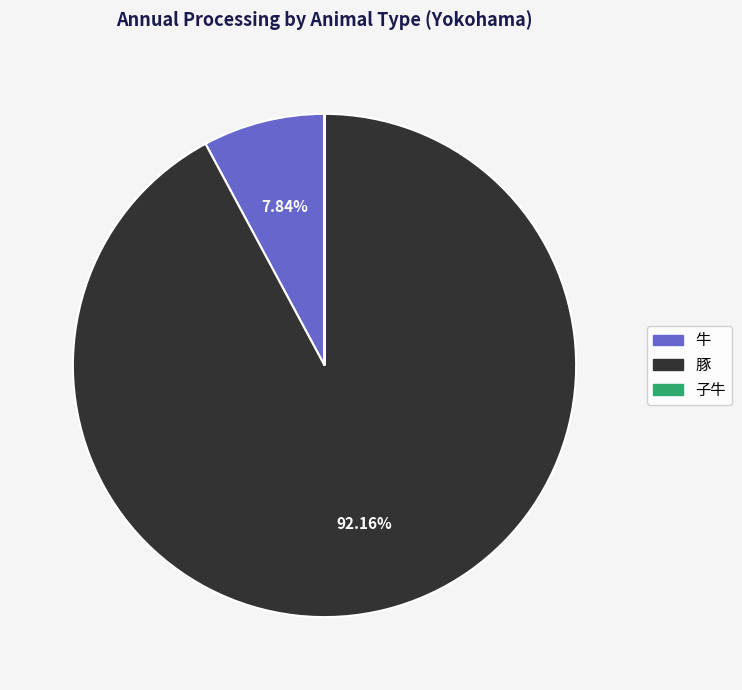

Does any single category account for the majority?

Yes